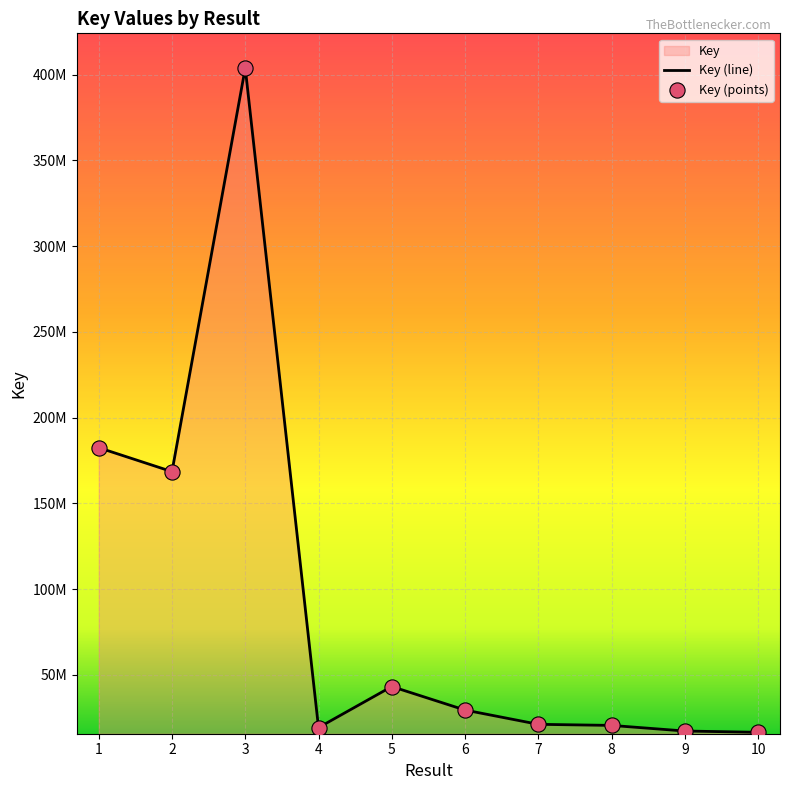

Is the value of Key (points) at 5 greater than the value of Key (line) at 3?

No